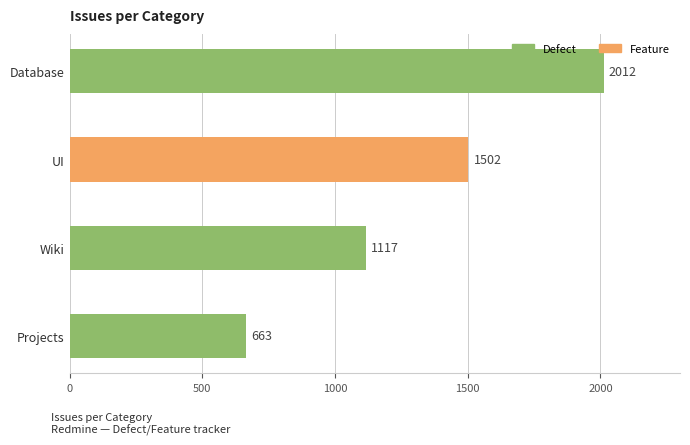

Rank the categories by value from highest to lowest.

Database, UI, Wiki, Projects